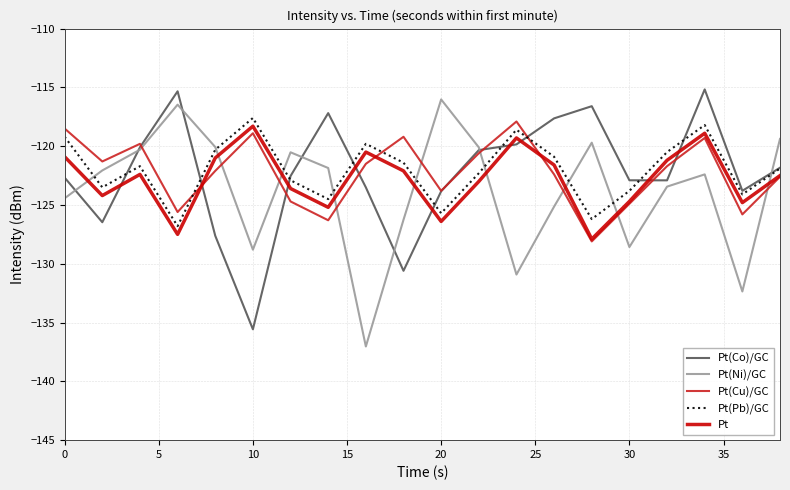

How many distinct data groups are displayed?

5